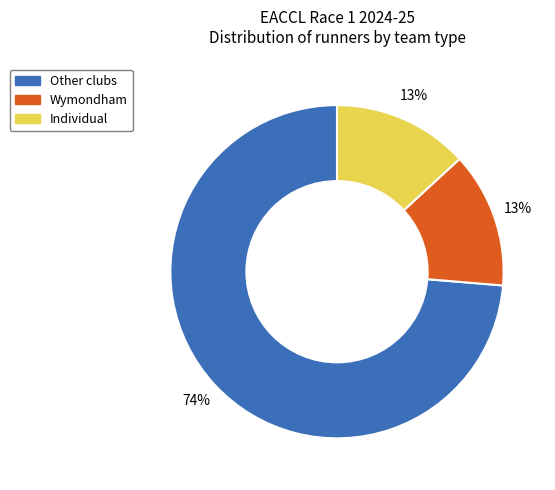

Is there any slice that represents more than half of the pie?

Yes